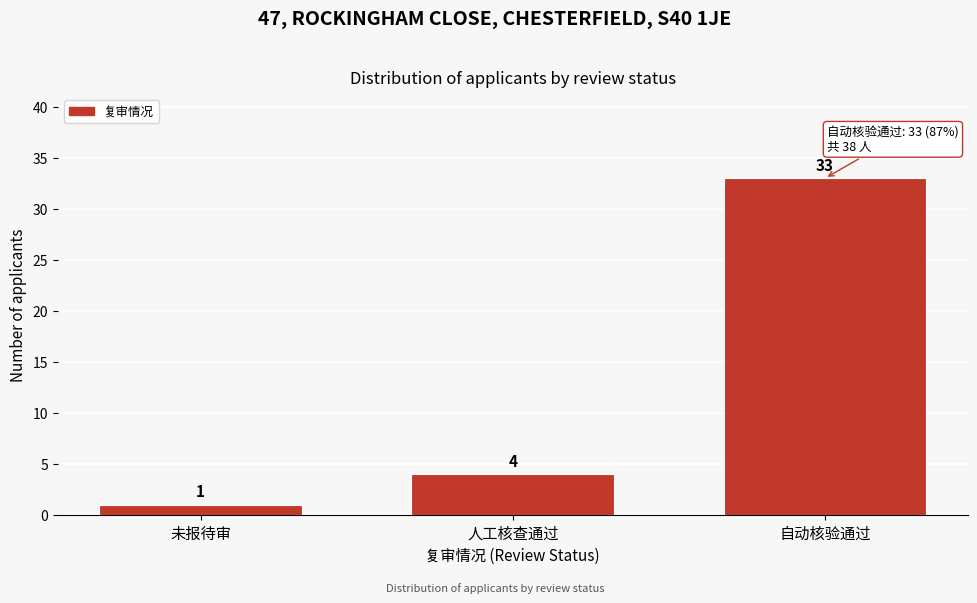

Reading left to right, what are all the values shown in this chart?

未报待审=1	人工核查通过=4	自动核验通过=33